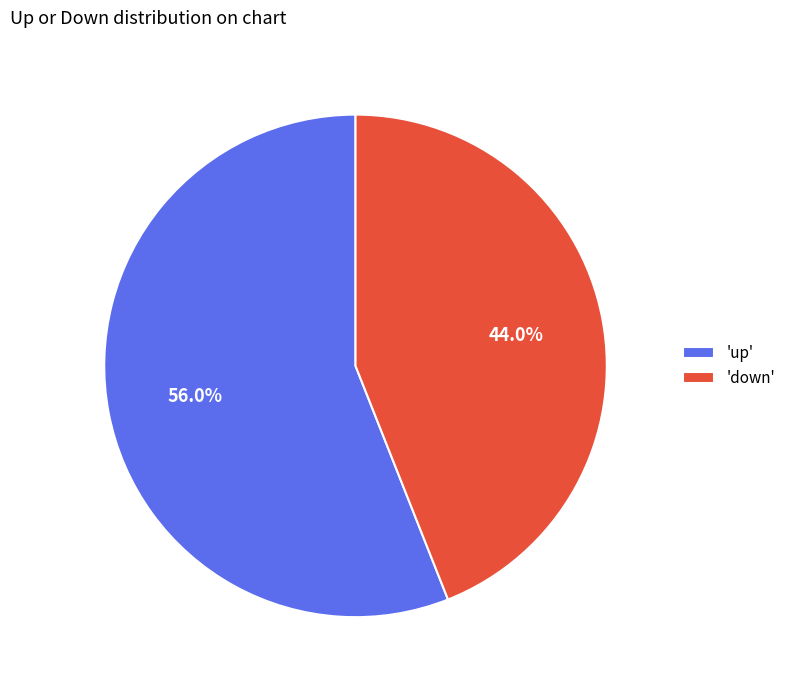

How many slices are in this pie chart?

2